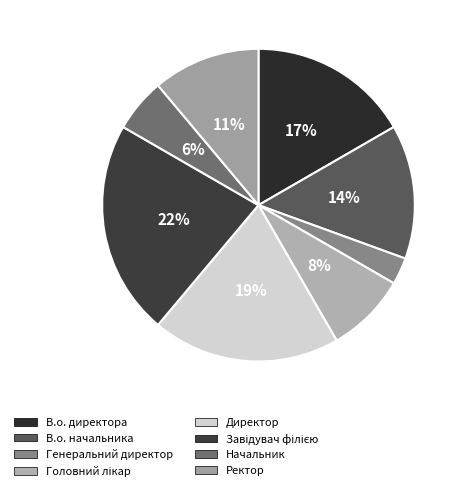

How many segments does this pie chart have?

8